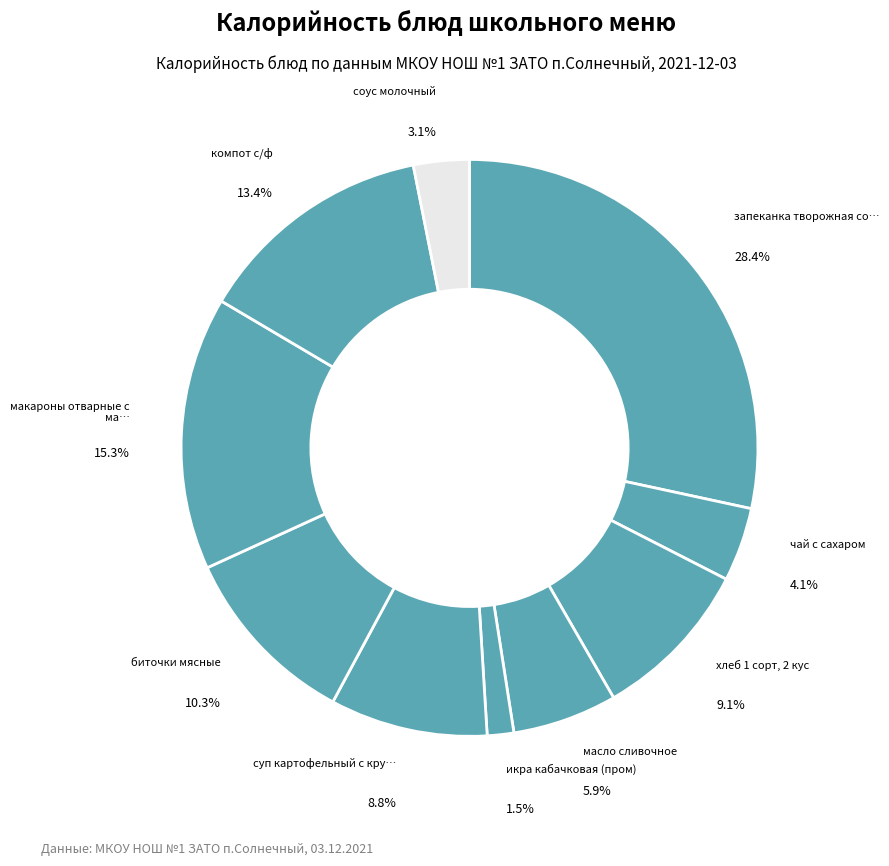

To the nearest percent, what is the average slice percentage?

10%